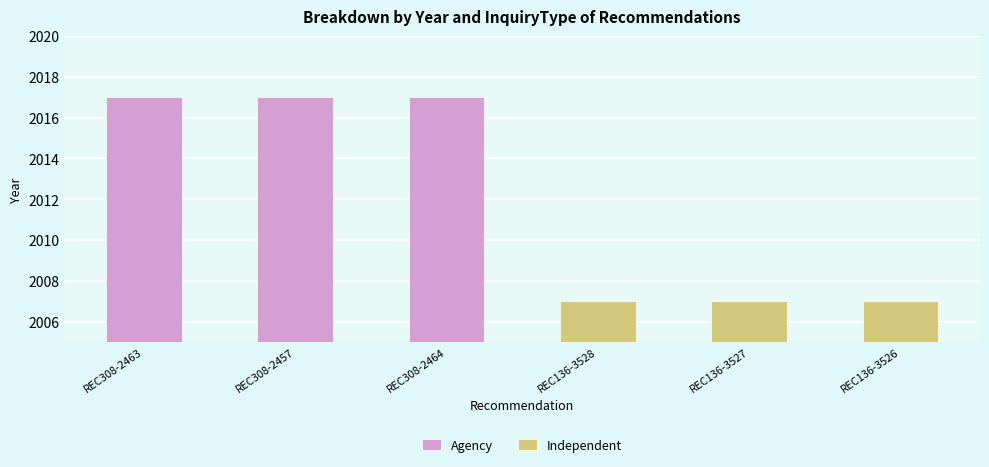

Approximately how many times larger is the value at REC308-2464 compared to REC136-3527?

1.0